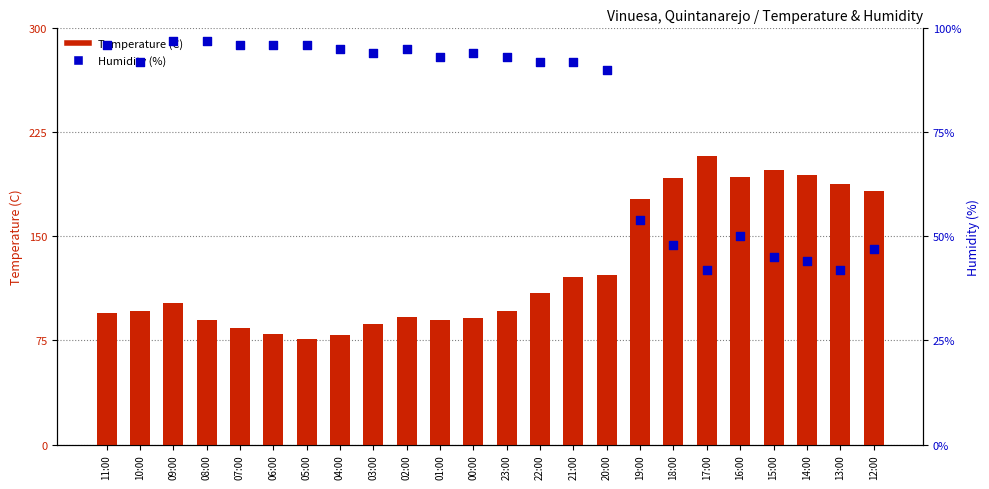

Which series has the largest total across all categories?

Humidity (%)